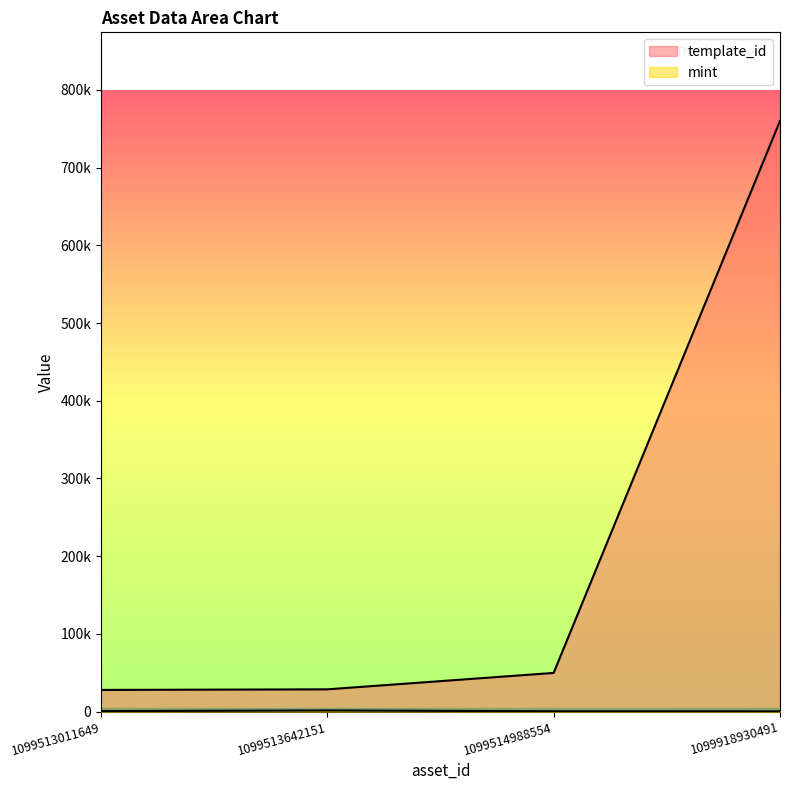

True or false: template_id has more than 0 points higher than both neighbors.

False